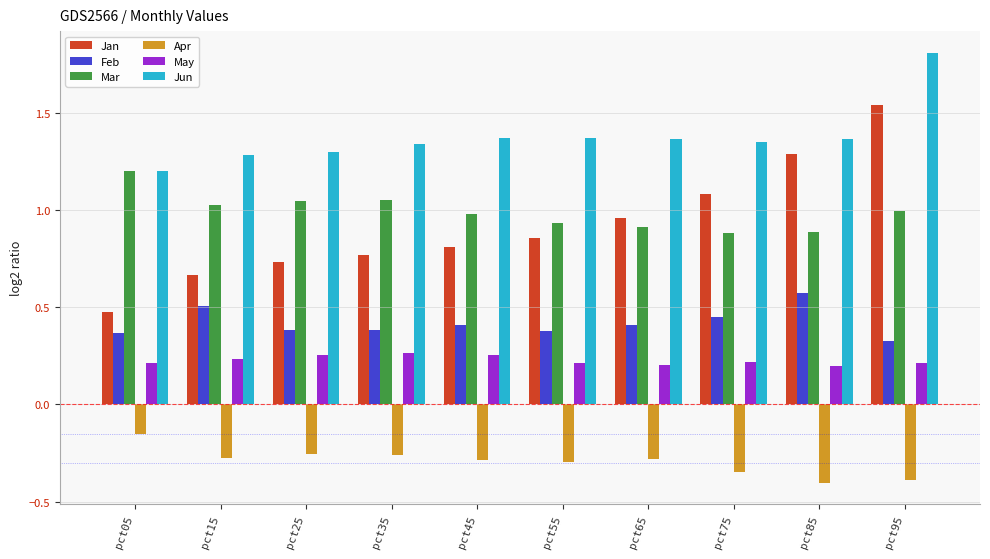

What is the sum of all Mar values?

9.9